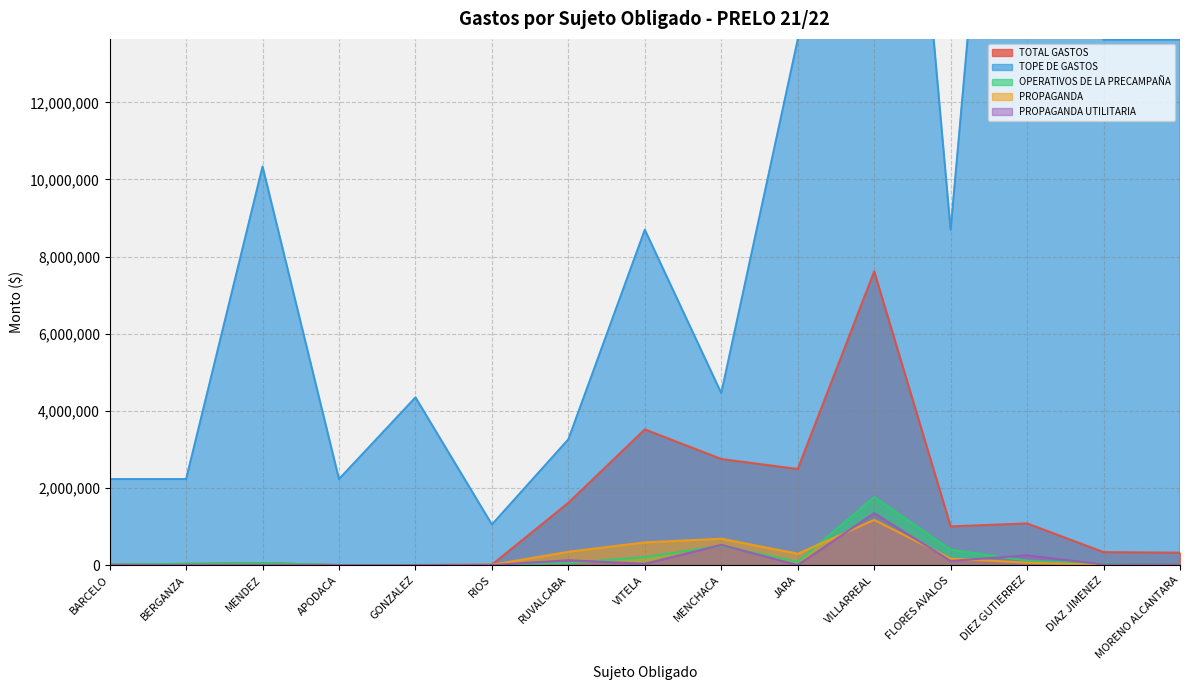

Reading left to right, transcribe all the data shown in this chart.

TOTAL GASTOS: 13693.0	31020.0	51402.1	500.0	1000.0	11738.0	1616058.1	3518951.4	2750629.4	2491521.5	7616102.9	1003130.3	1081303.4	335846.0	321373.4
TOPE DE GASTOS: 2229865.8	2229865.8	10337943.0	2229865.8	4348411.2	1051737.2	3261703.5	8696822.3	4459731.7	13626897.6	31013828.0	8696822.3	31013828.0	13626897.6	13626897.6
OPERATIVOS DE LA PRECAMPAÑA: 12693.0	31020.0	51402.1	0.0	1000.0	2891.0	55812.1	205104.9	501785.6	86644.5	1765645.9	397913.1	115495.0	33429.7	19411.6
PROPAGANDA: 0.0	0.0	0.0	500.0	0.0	7468.0	345624.5	588945.9	683291.5	294739.5	1171177.7	167152.3	63273.2	200.0	0.0
PROPAGANDA UTILITARIA: 0.0	0.0	0.0	0.0	0.0	1379.0	124941.2	33144.5	524184.3	150.8	1344792.9	107856.8	253497.6	15697.6	15451.2